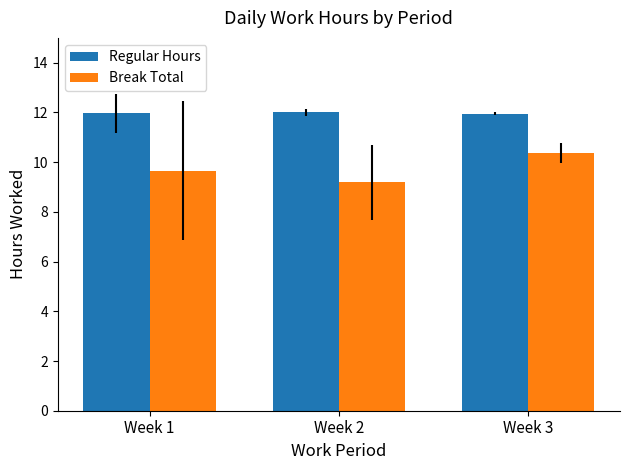

What is the difference between the maximum and minimum values in the Break Total series?

1.2